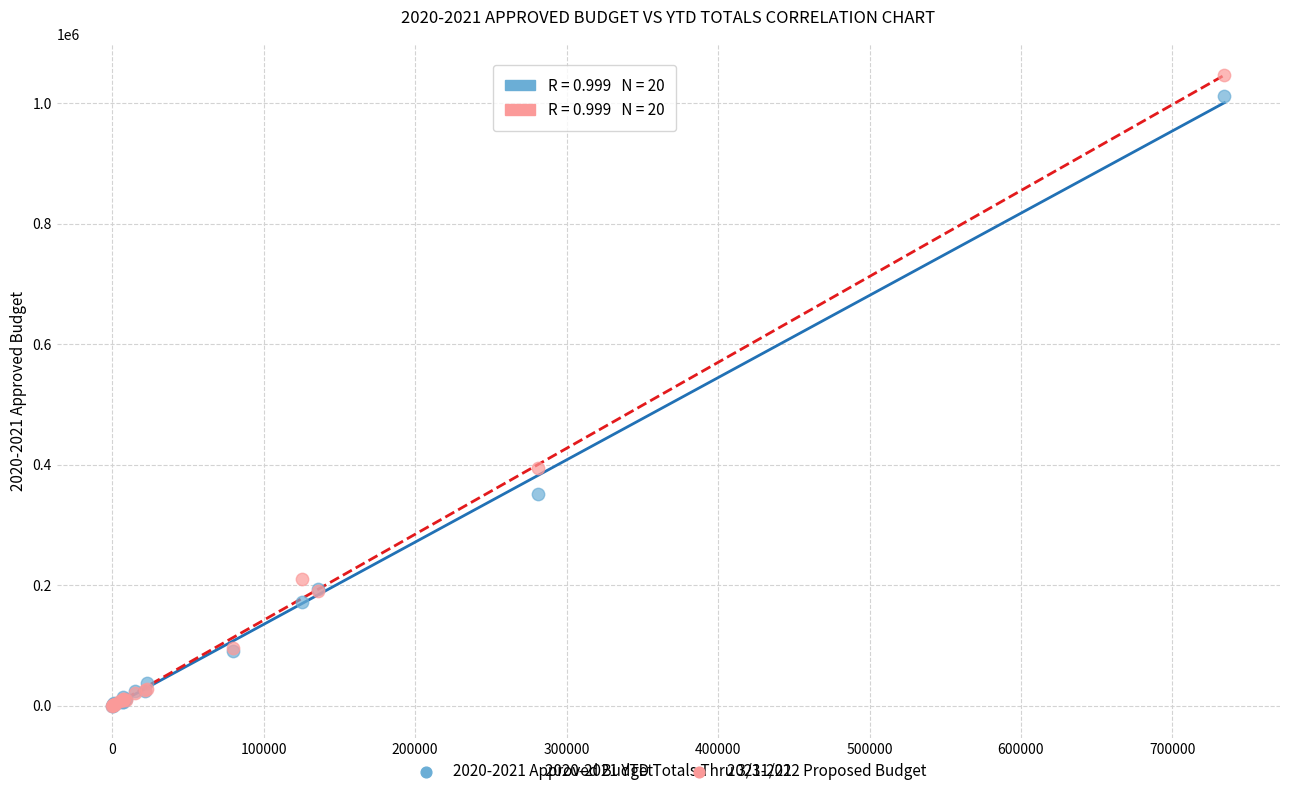

Across all series, what Y value is closest to 523000?

393700